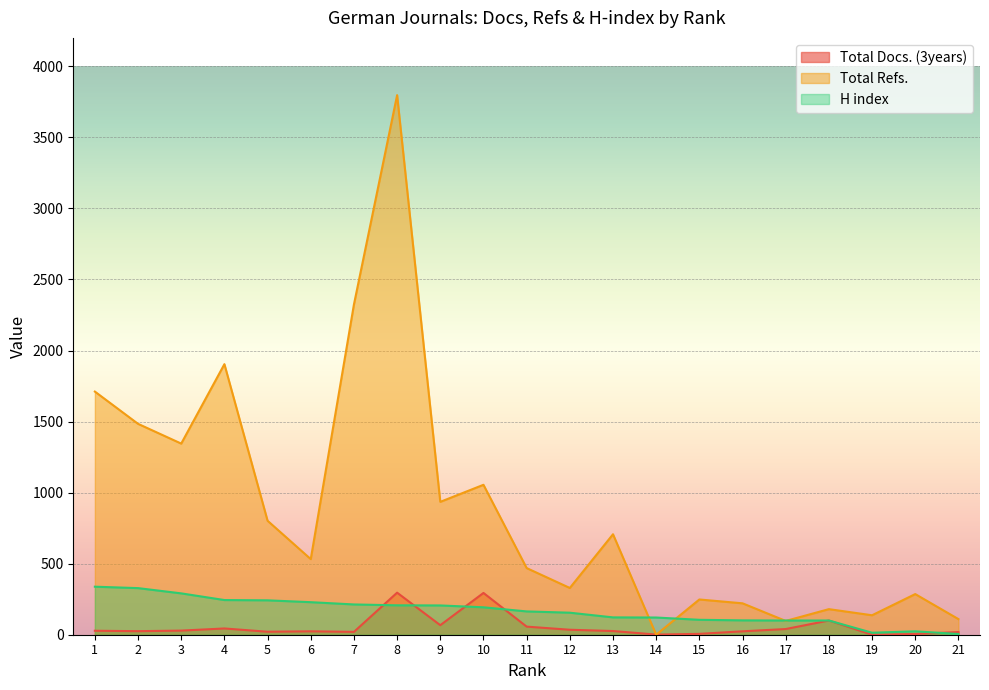

What is the value of the Total Refs. point at the 7th from the left?

2324